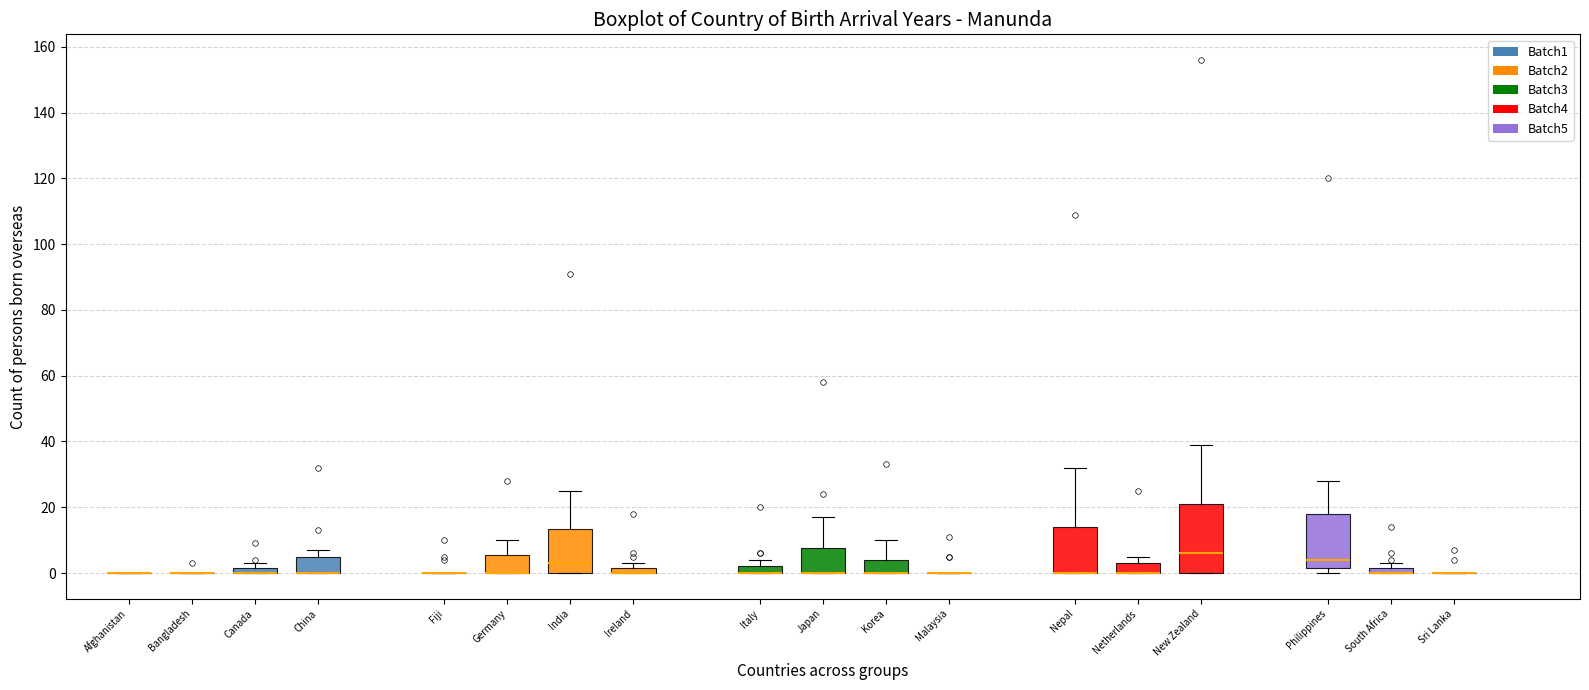

Where does the upper whisker of the box for Japan end on the y-axis? The values are not printed on the chart, so give them approximately, as read against the axis.

18